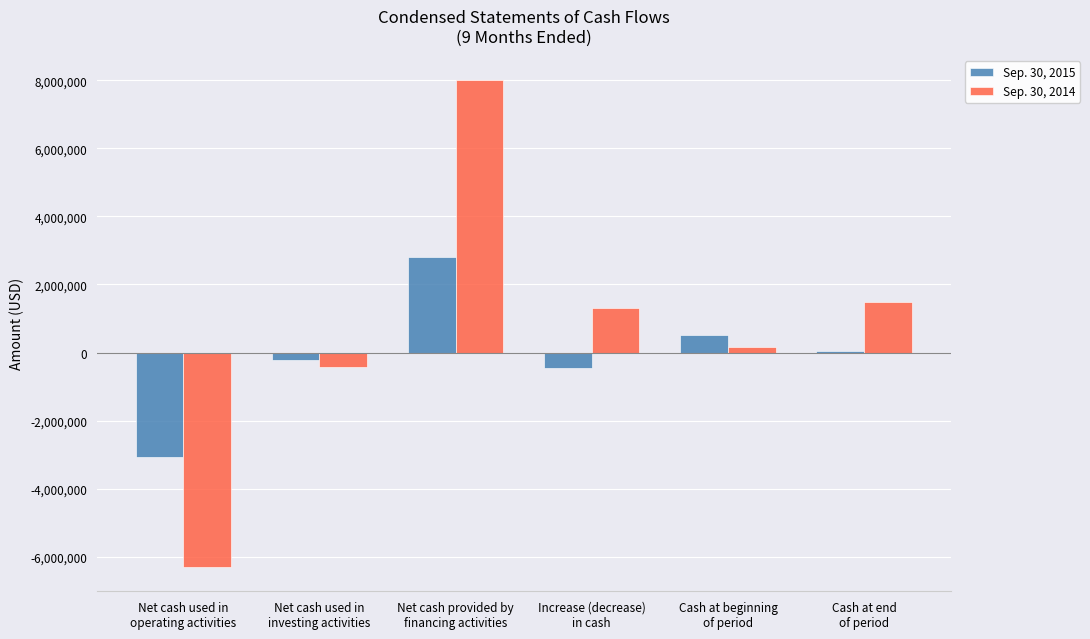

Does the chart contain stacked bars?

No